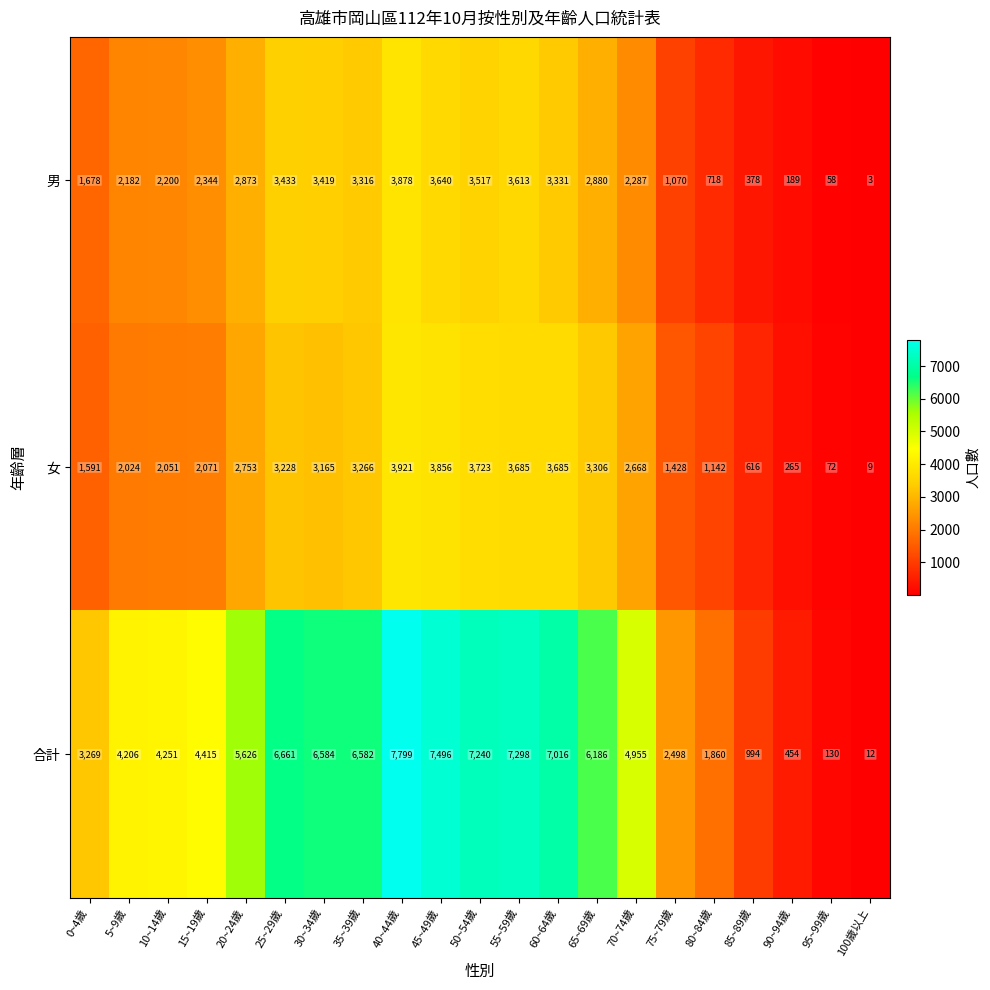

At which label is 女 closest to 1965?

5~9歲